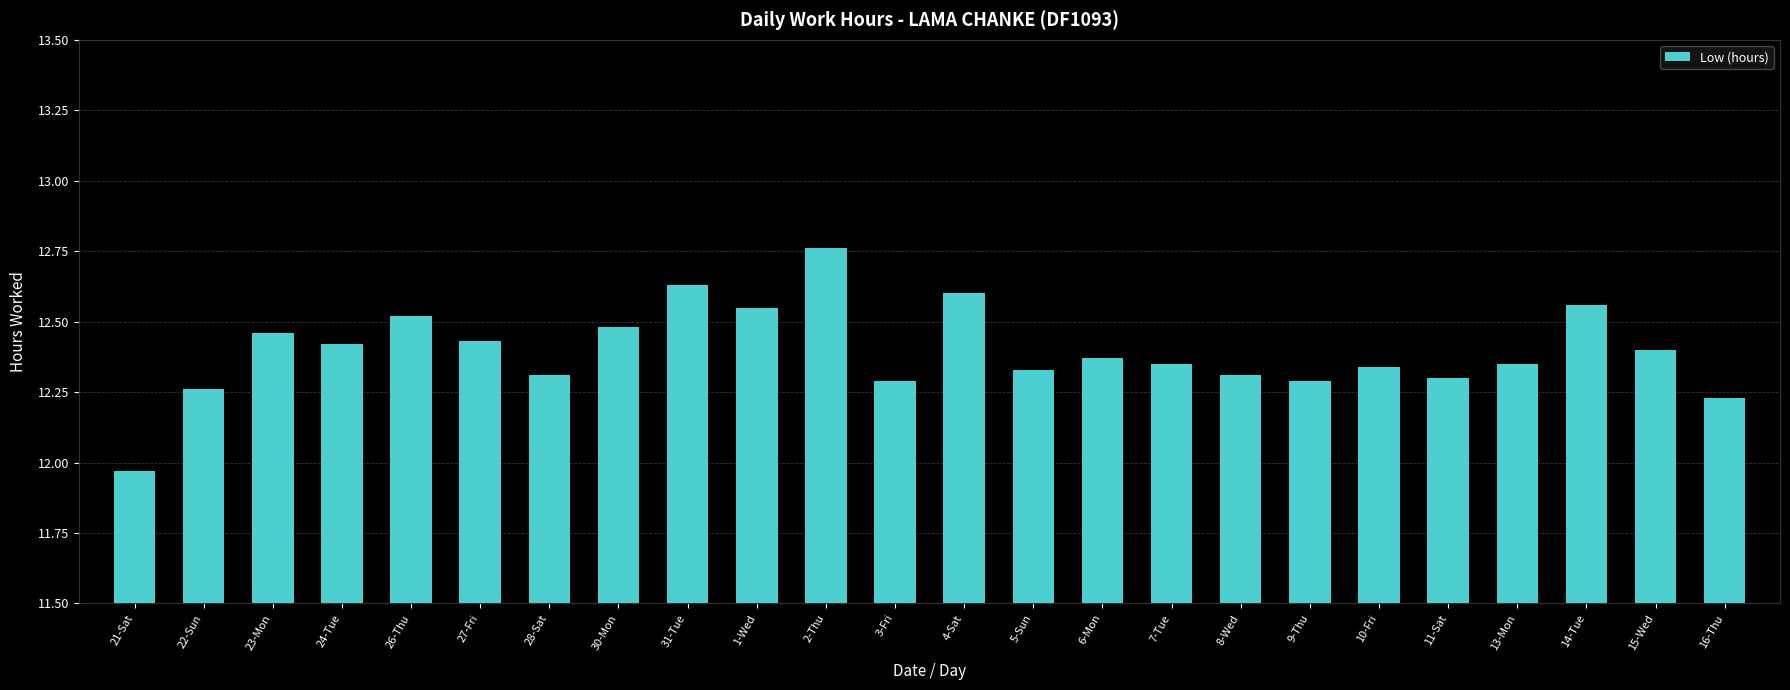

How many distinct data groups are displayed?

1